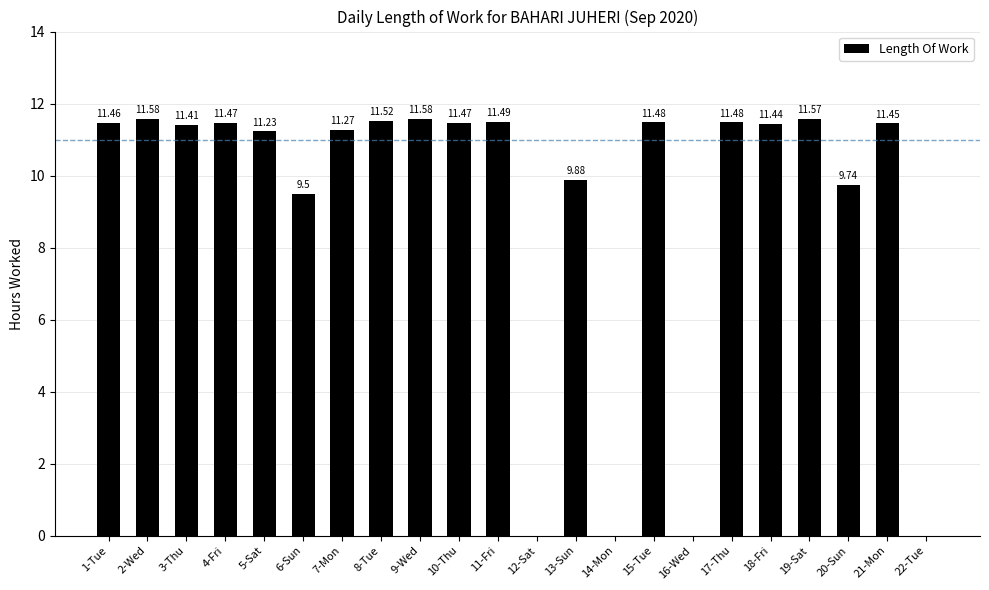

Between 4-Fri and 16-Wed, which is larger?

4-Fri